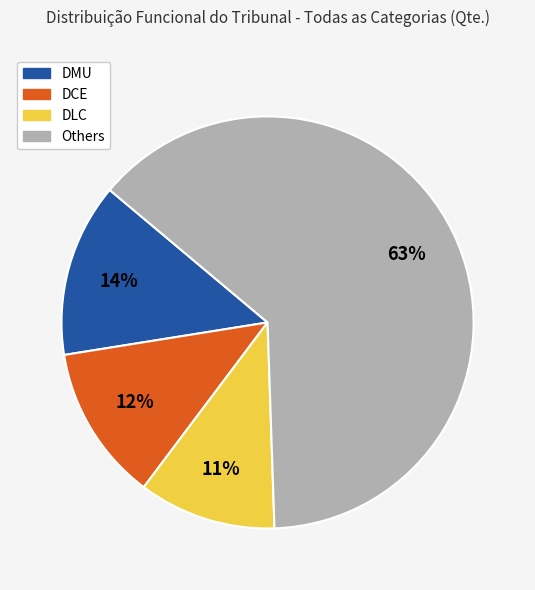

Is the sum of DLC and DCE greater than half?

No